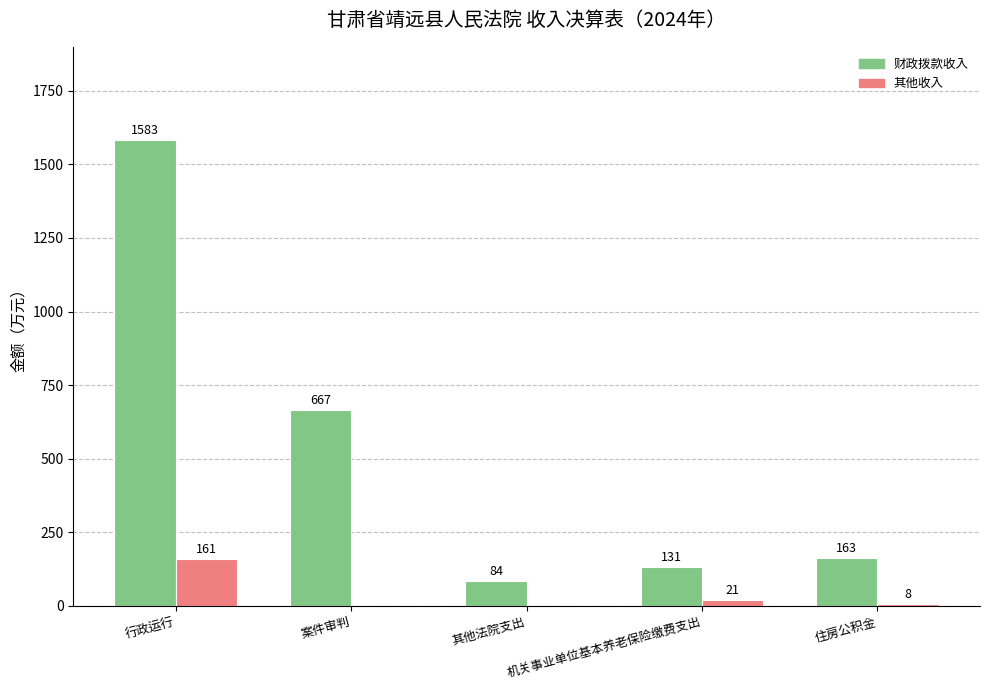

What value does the 财政拨款收入 series have at 其他法院支出?

84.0